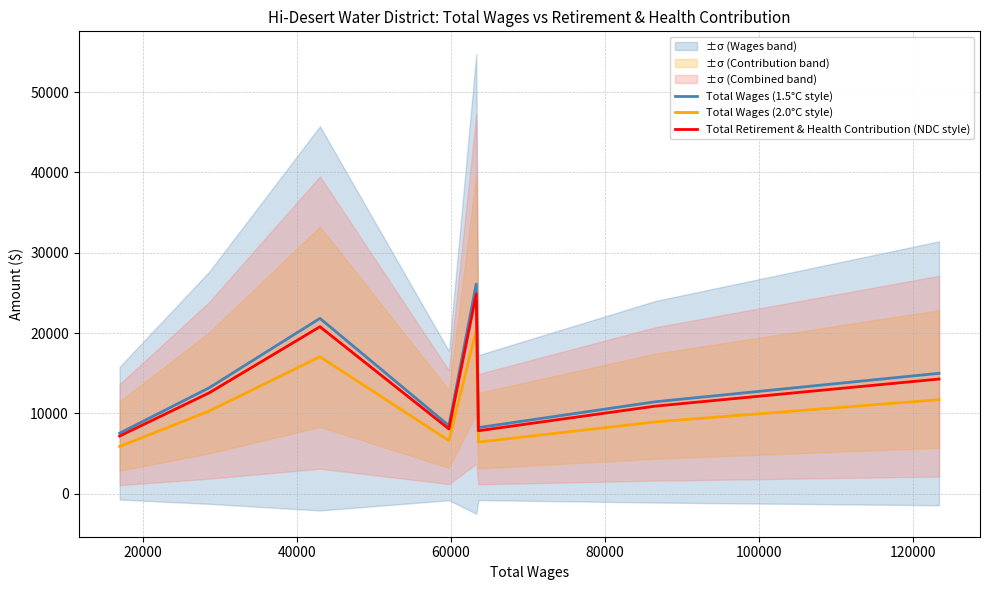

How many distinct data groups are displayed?

3